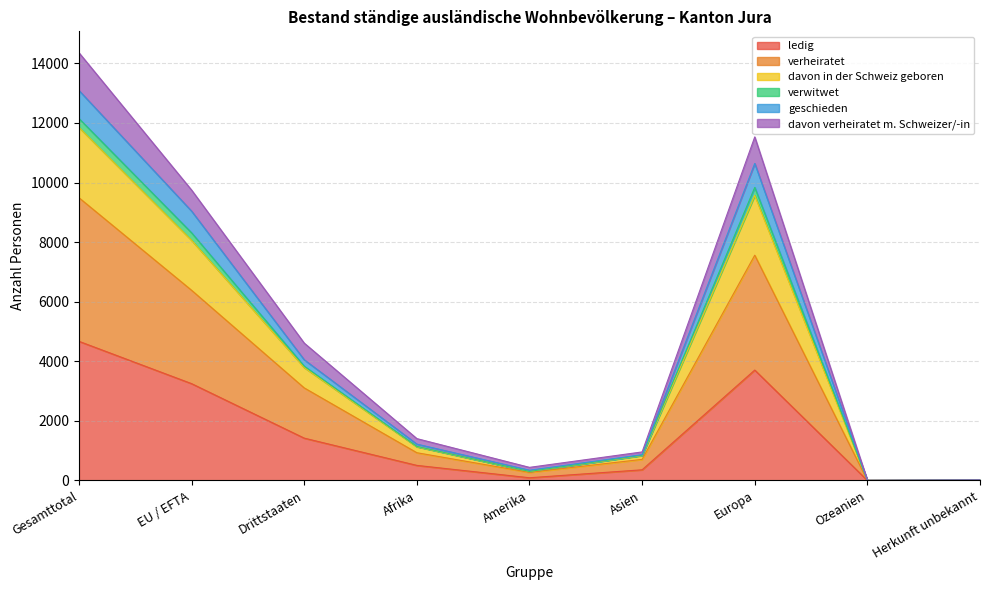

Between Gesamttotal and Ozeanien, which is larger?

Gesamttotal